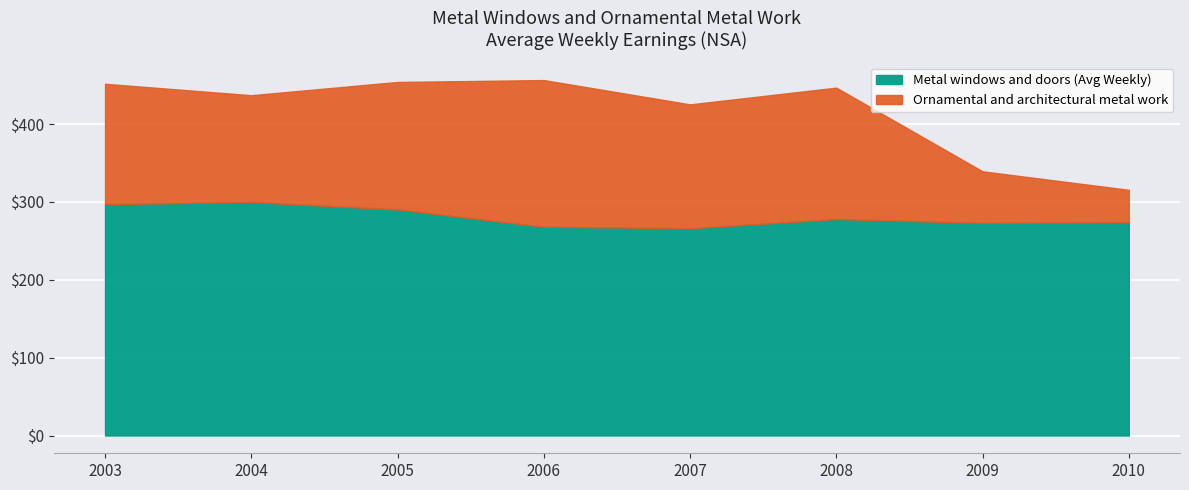

True or false: Ornamental and architectural metal work and Metal windows and doors (Avg Weekly) intersect in this chart.

False